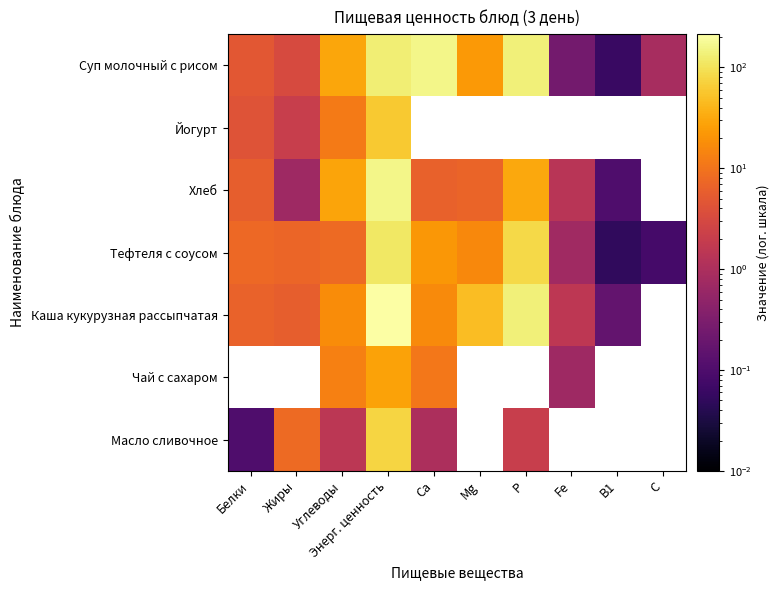

What is the sum of all Суп молочный с рисом values?

491.1